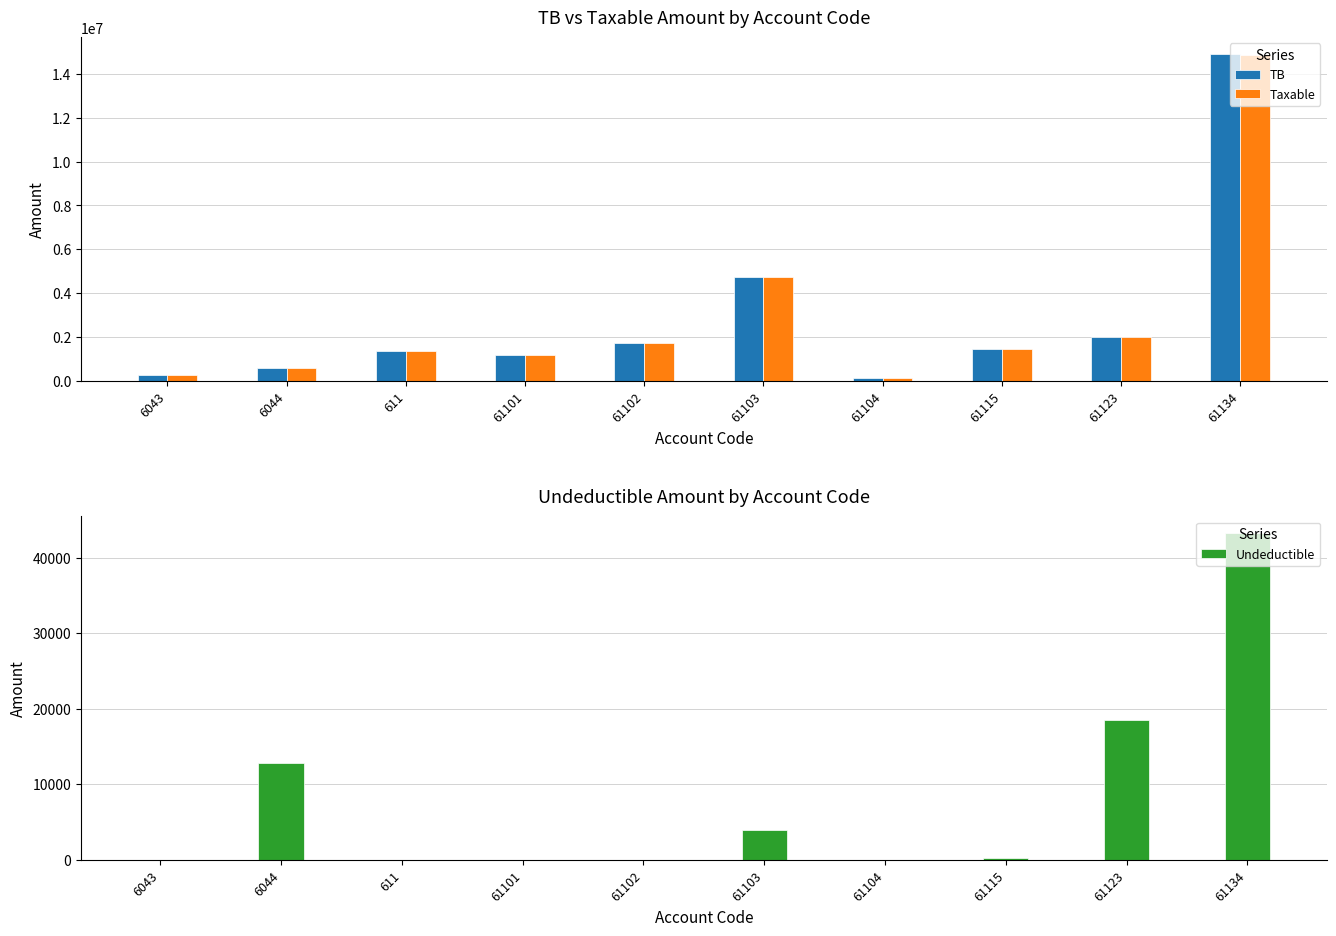

What is the difference between the Taxable values at 61101 and 6044?

573746.8